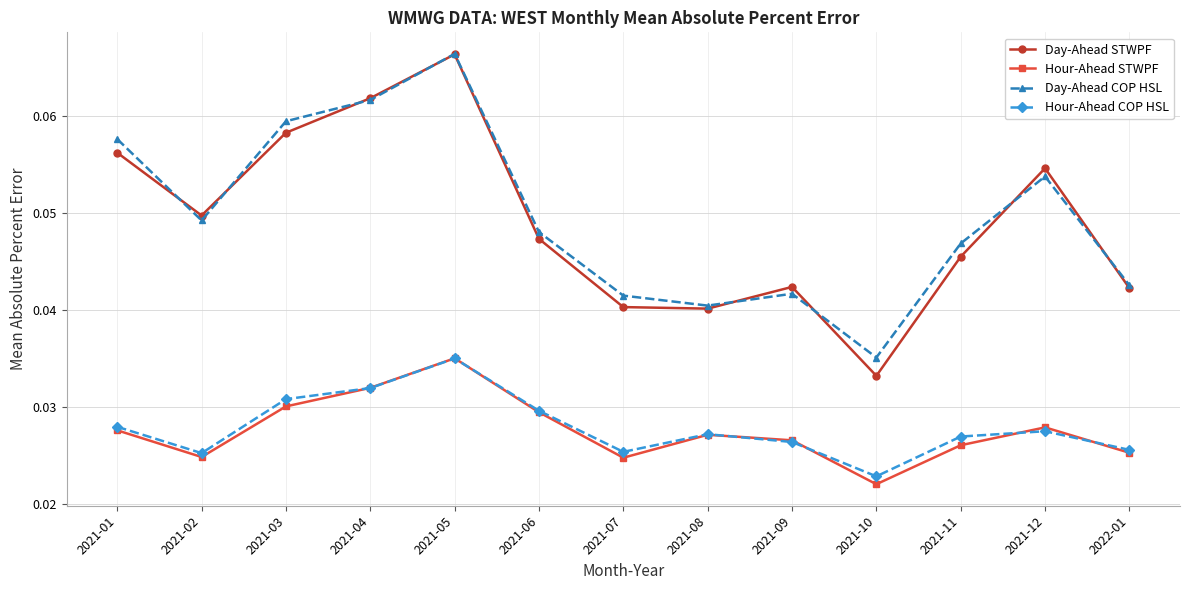

Which category has the highest value across all series?

2021-05